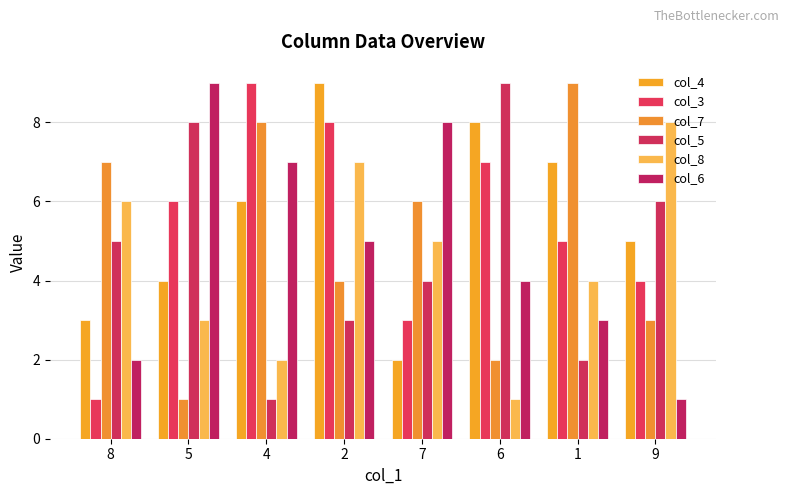

True or false: col_3 has a value of 8 at 2.

True